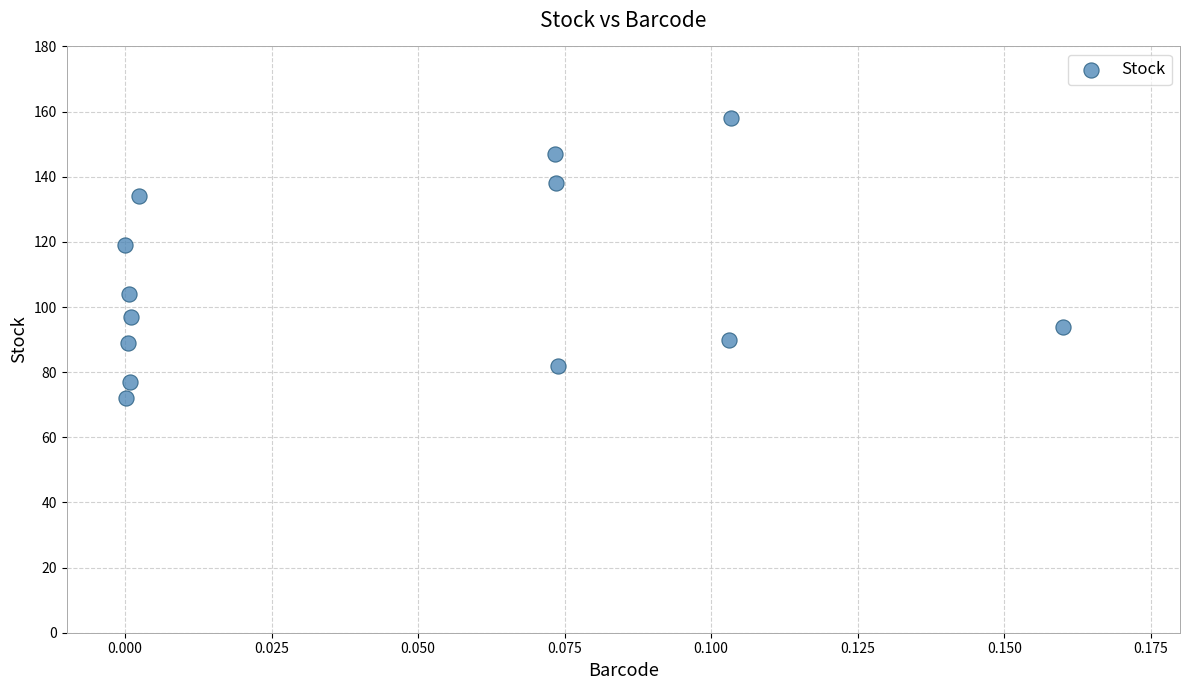

What Y value in the scatter plot is closest to 115?

119